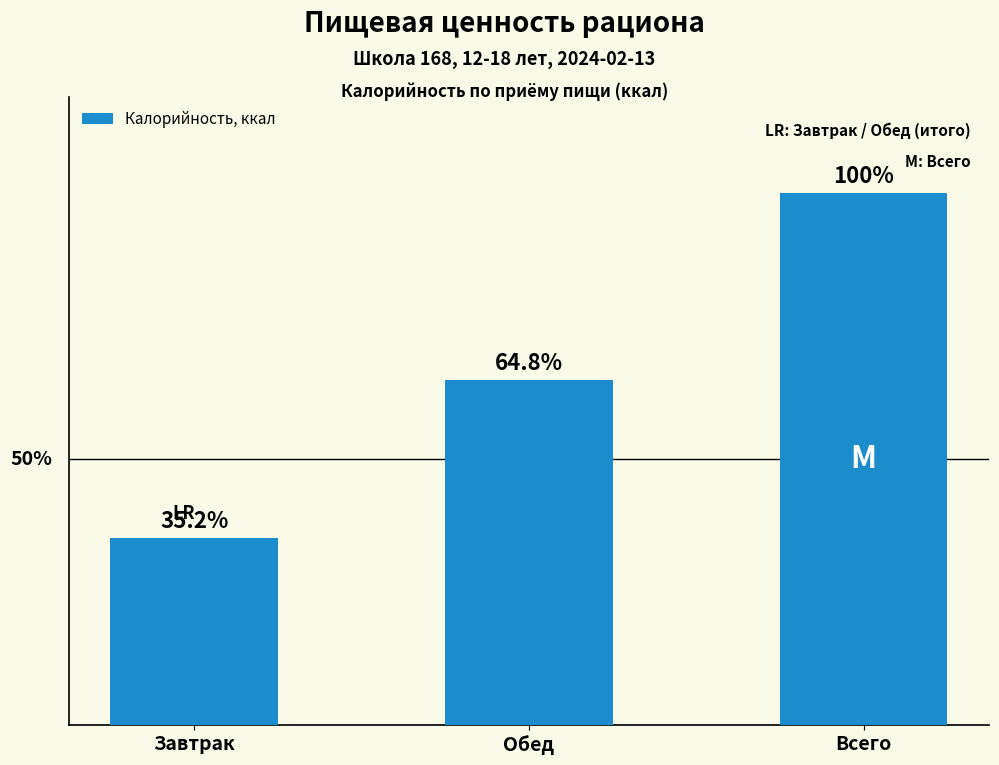

Are the bars horizontal?

No